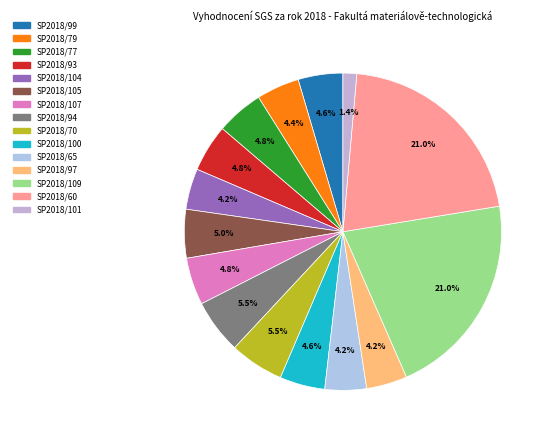

To the nearest percent, what percentage of the pie is SP2018/104?

4%